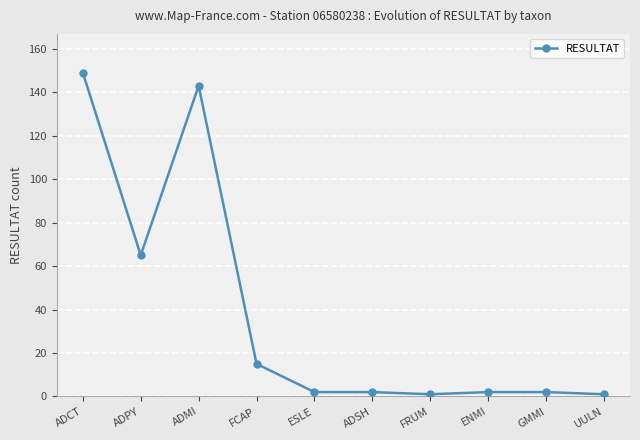

Count the number of data series in this chart.

1